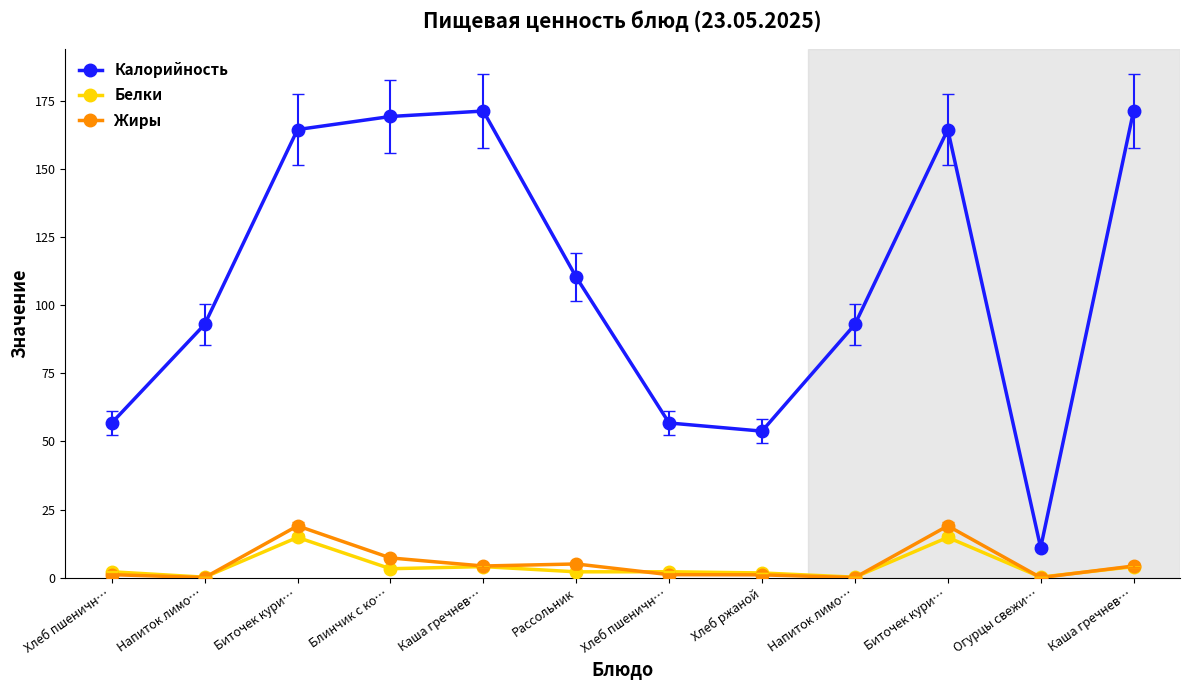

Does the chart display data point markers on the line(s)?

Yes